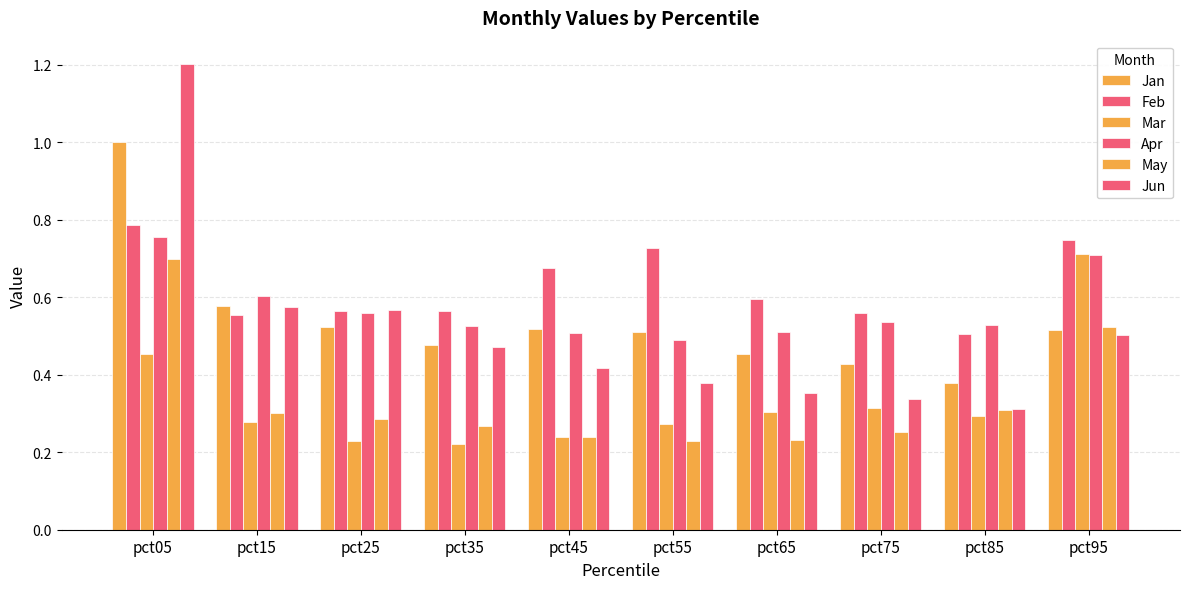

How many distinct data groups are displayed?

6